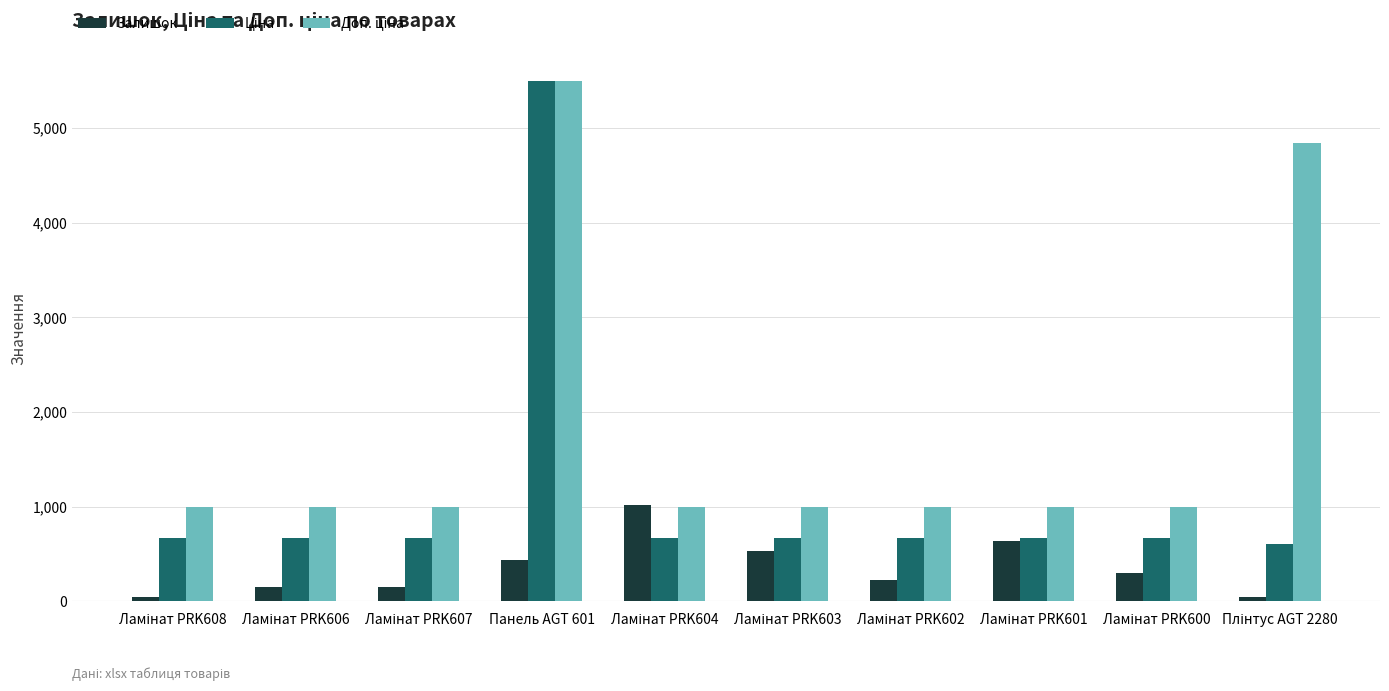

What is the spread (max minus min) of values at Панель AGT 601?

5059.3